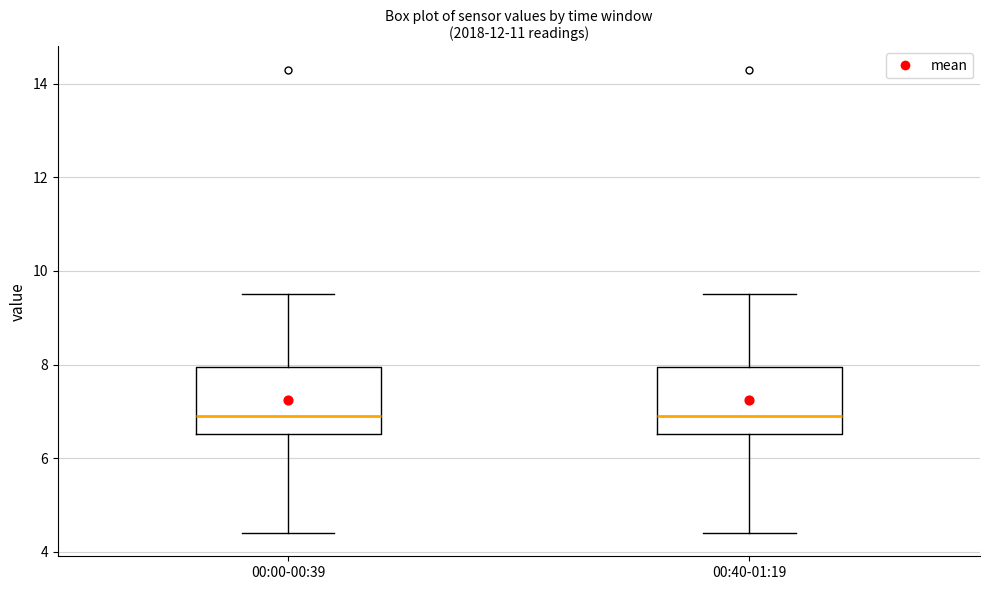

Reading left to right, transcribe this box plot: for each box, give where its median line is, the range the box spans, and where its two whiskers end, as read against the y-axis. The values are not printed on the chart, so give them approximately, as read against the axis.

00:00-00:39: median 7.0, box 6.6 to 8.0, whiskers 4.4 to 9.6
00:40-01:19: median 7.0, box 6.6 to 8.0, whiskers 4.4 to 9.6